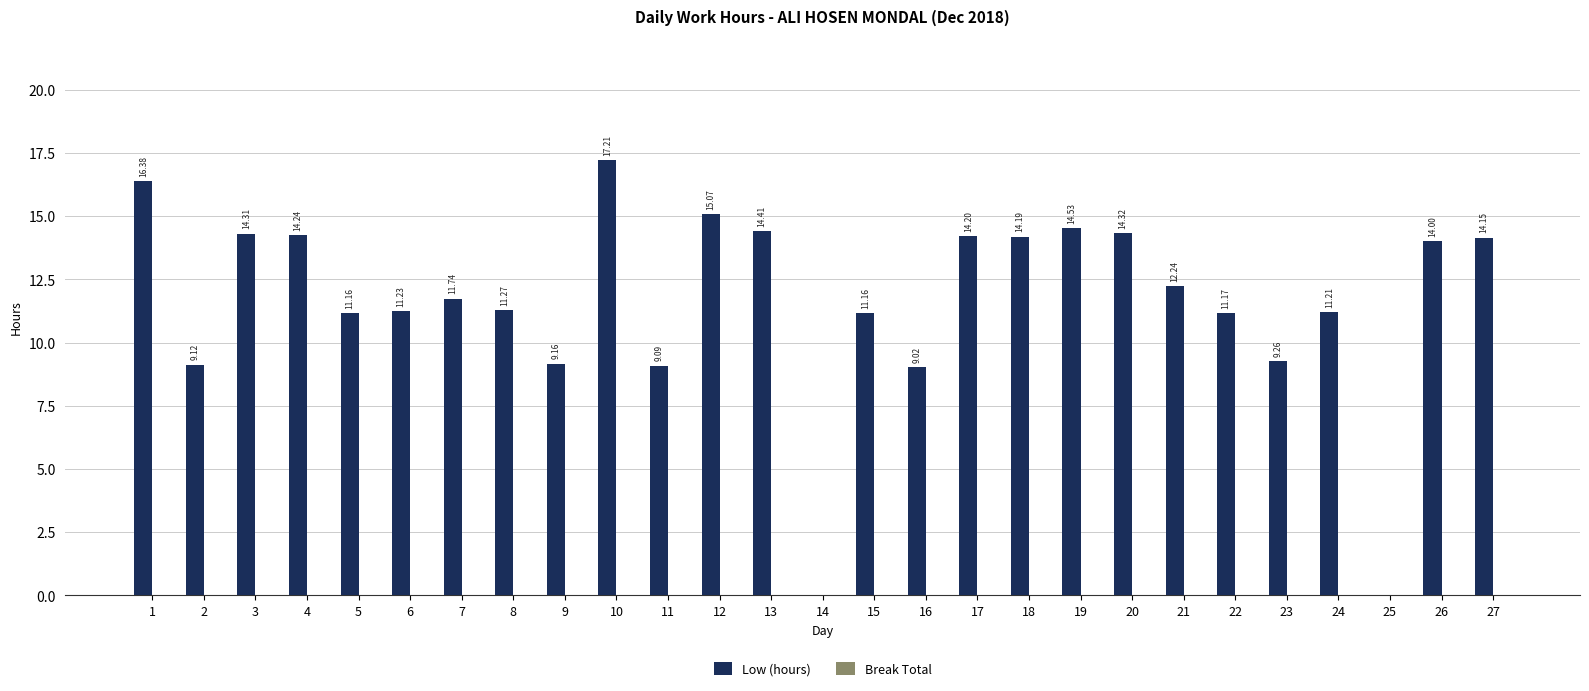

What is the sum of the values at 27 and 8?

25.4